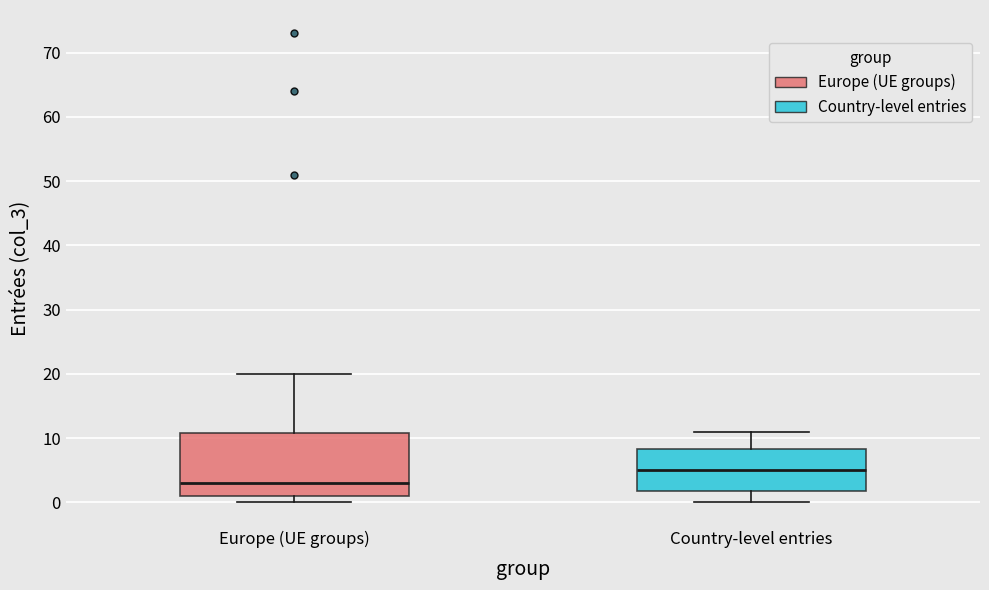

Reading left to right, read every box against the y-axis: the position of its median line, the range the box covers, and the ends of its whiskers. The values are not printed on the chart, so give them approximately, as read against the axis.

Europe (UE groups): median 3, box 1 to 11, whiskers 0 to 20
Country-level entries: median 5, box 2 to 8, whiskers 0 to 11